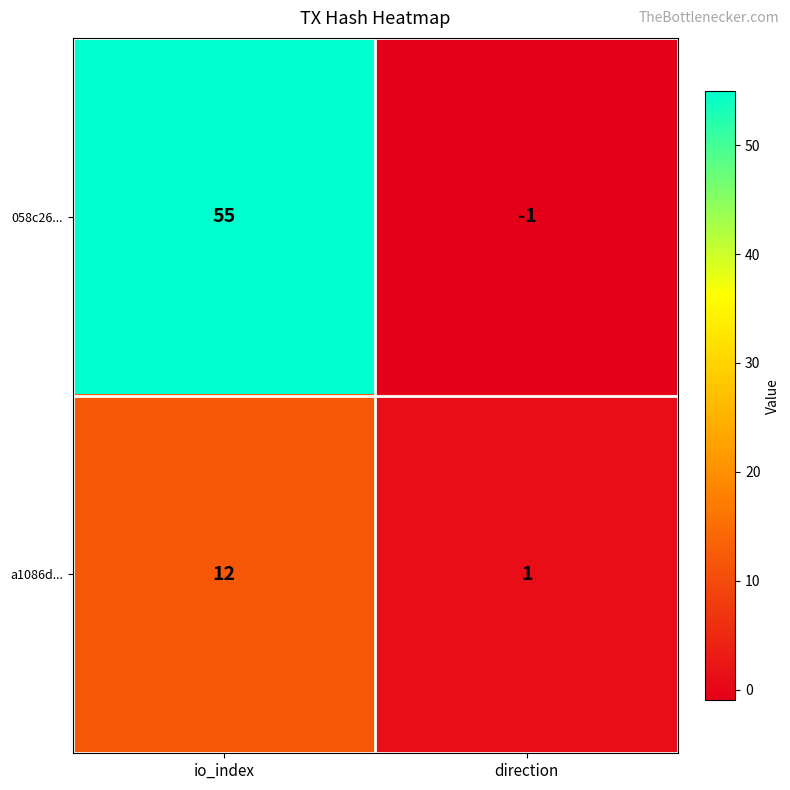

Which series has the largest range (max minus min)?

058c26...